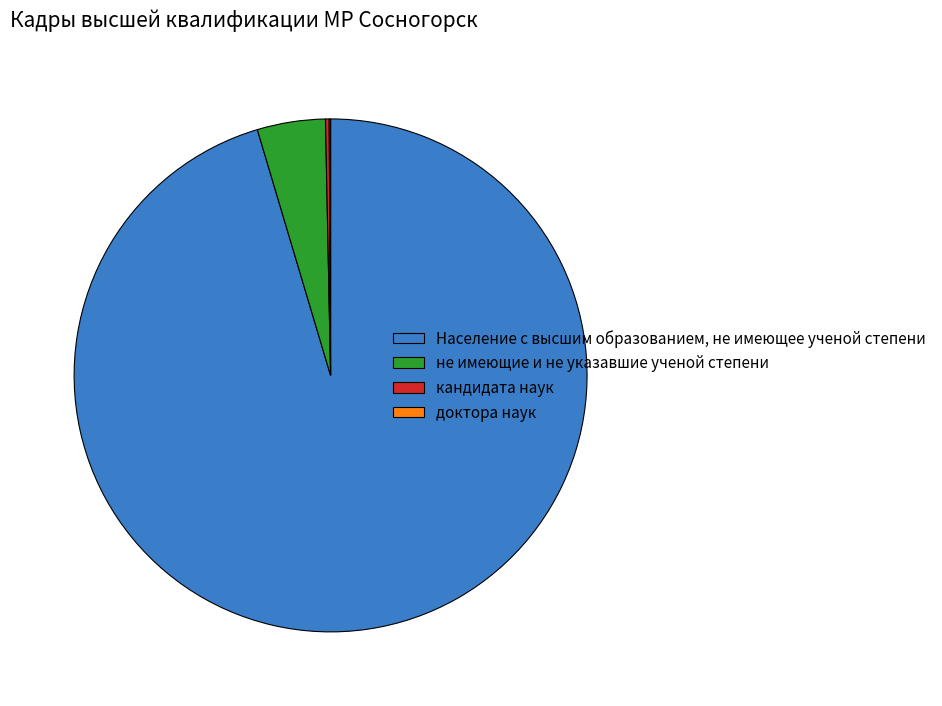

True or false: Население с высшим образованием, не имеющее ученой степени accounts for 95% of the total.

True